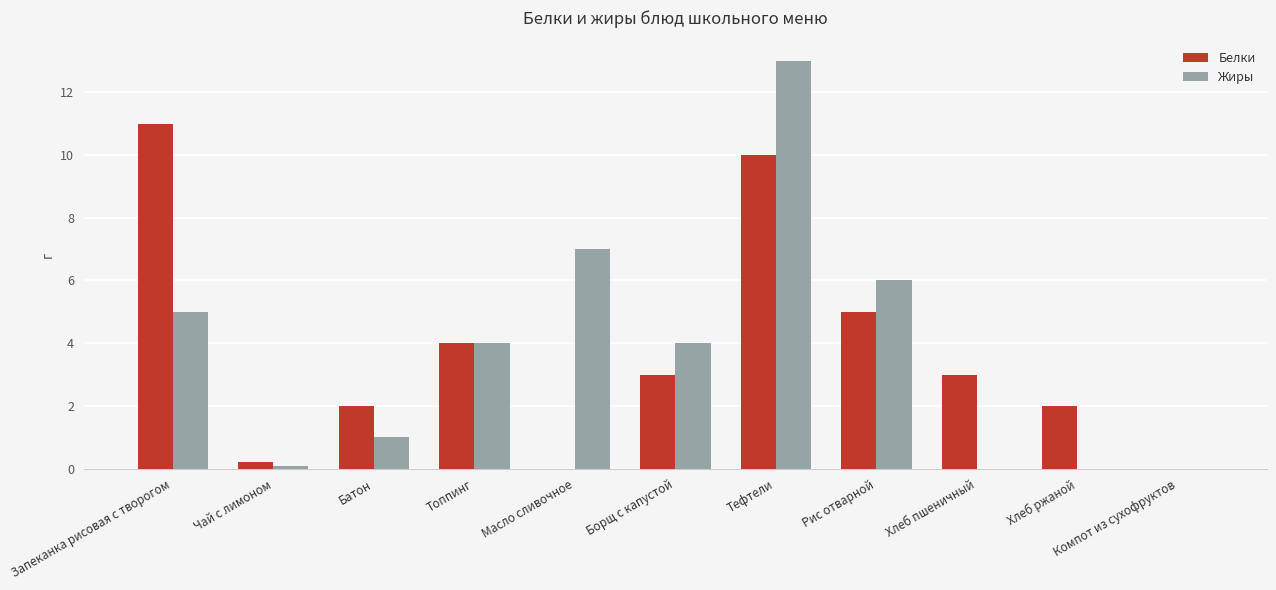

Where does the Жиры series first go above 4?

Запеканка рисовая с творогом